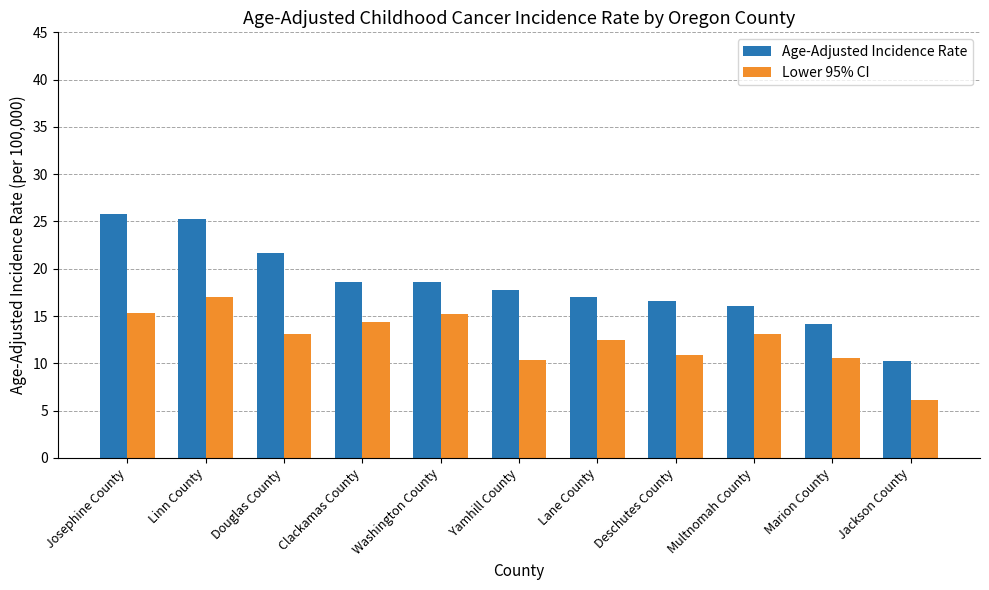

What value does the Lower 95% CI series have at Jackson County?

6.1